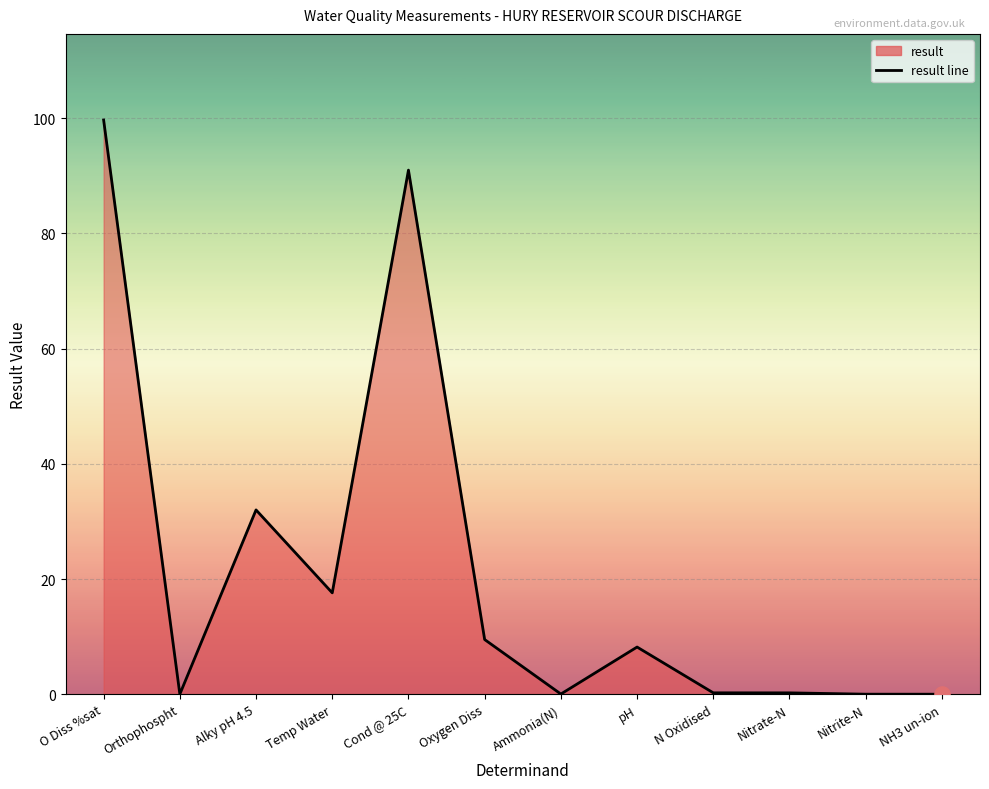

Between Temp Water and pH, which is larger?

Temp Water